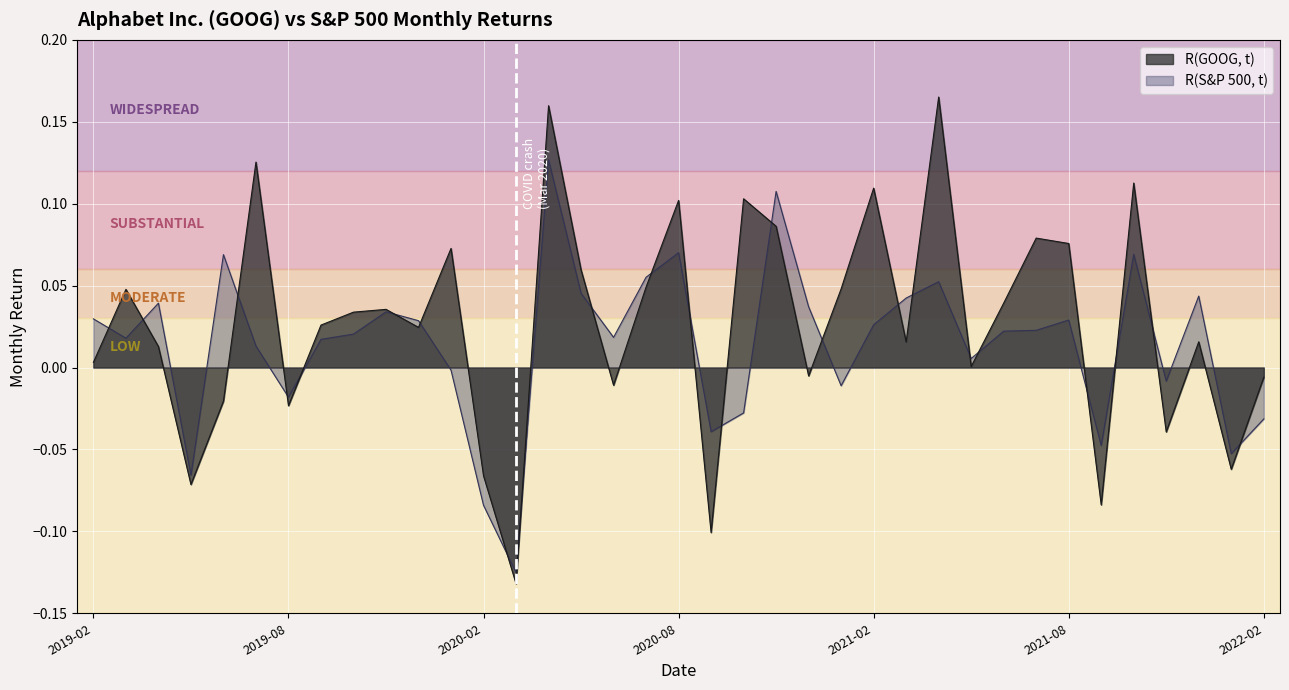

List the labels in order of R(S&P 500, t) value, smallest first.

2020-03, 2020-02, 2019-05, 2022-01, 2021-09, 2020-09, 2022-02, 2020-10, 2019-08, 2021-01, 2021-11, 2020-01, 2021-05, 2019-07, 2019-09, 2019-03, 2020-06, 2019-10, 2021-06, 2021-07, 2021-02, 2019-12, 2021-08, 2019-02, 2019-11, 2020-12, 2019-04, 2021-03, 2021-12, 2020-05, 2021-04, 2020-07, 2019-06, 2021-10, 2020-08, 2020-11, 2020-04